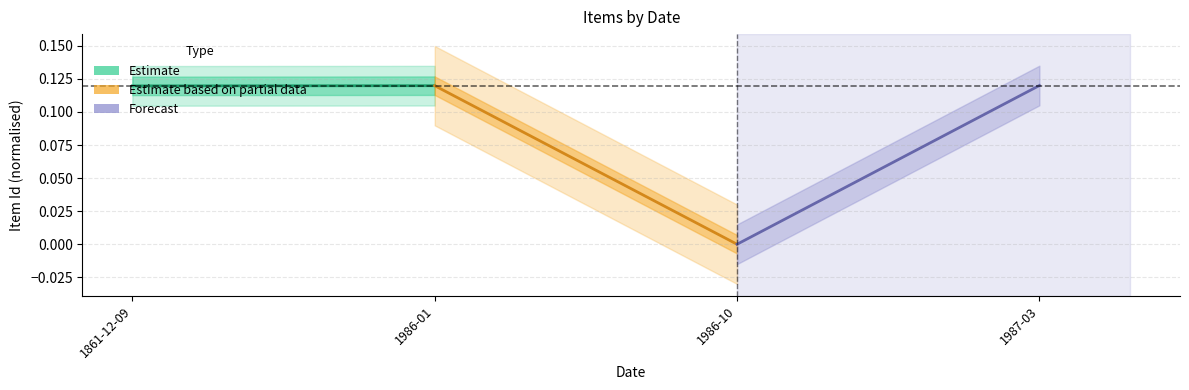

Count the number of data series in this chart.

3